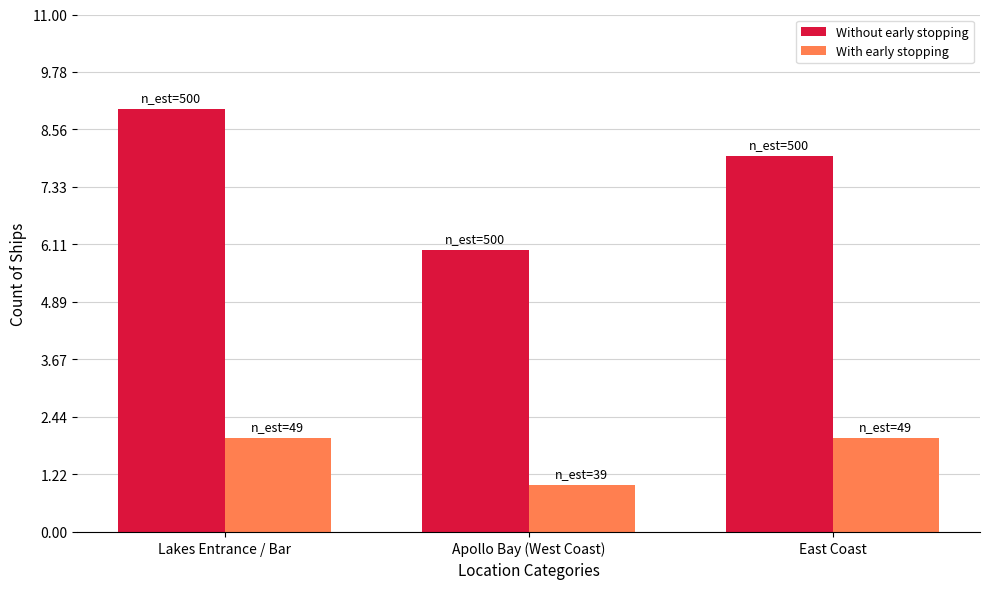

What is the difference between the maximum and second lowest values in the Without early stopping series?

1